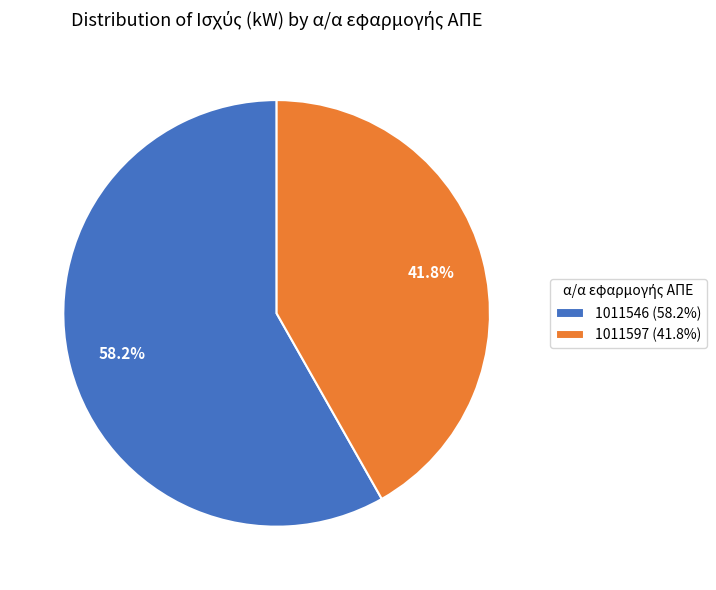

Approximately how many times larger is the value at 1011546 (58.2%) compared to 1011597 (41.8%)?

1.4